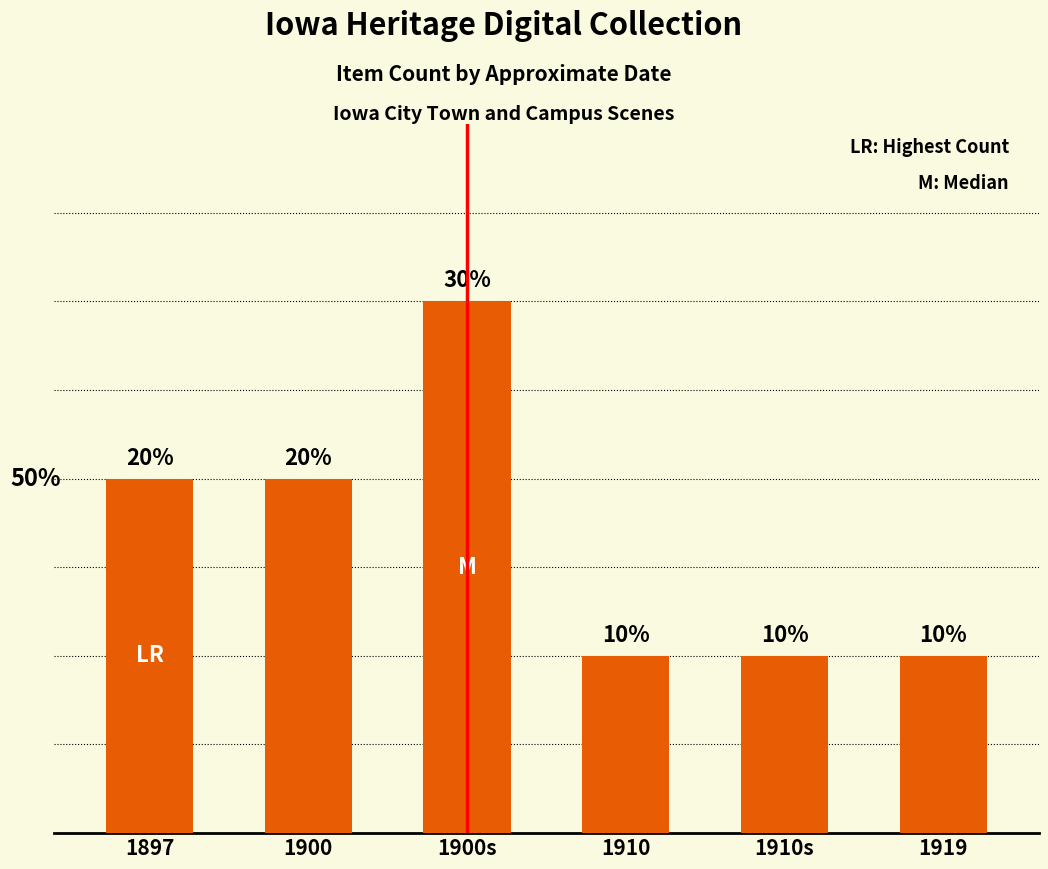

Does the chart contain any negative values?

No